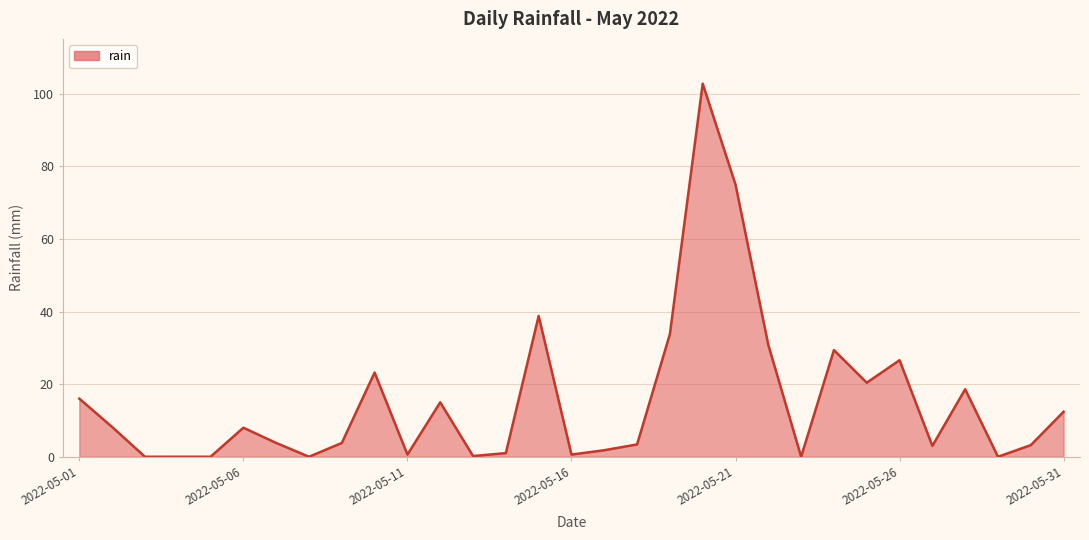

What is the greatest value displayed?

102.8